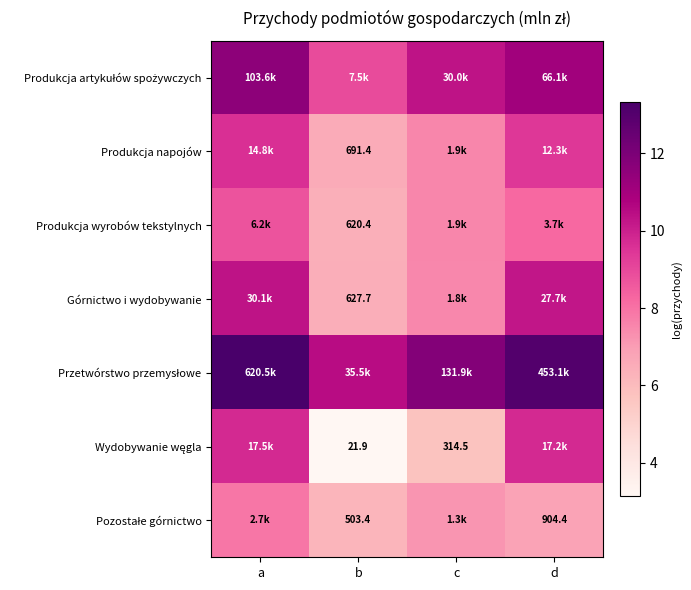

Which series has the largest total across all categories?

Przetwórstwo przemysłowe